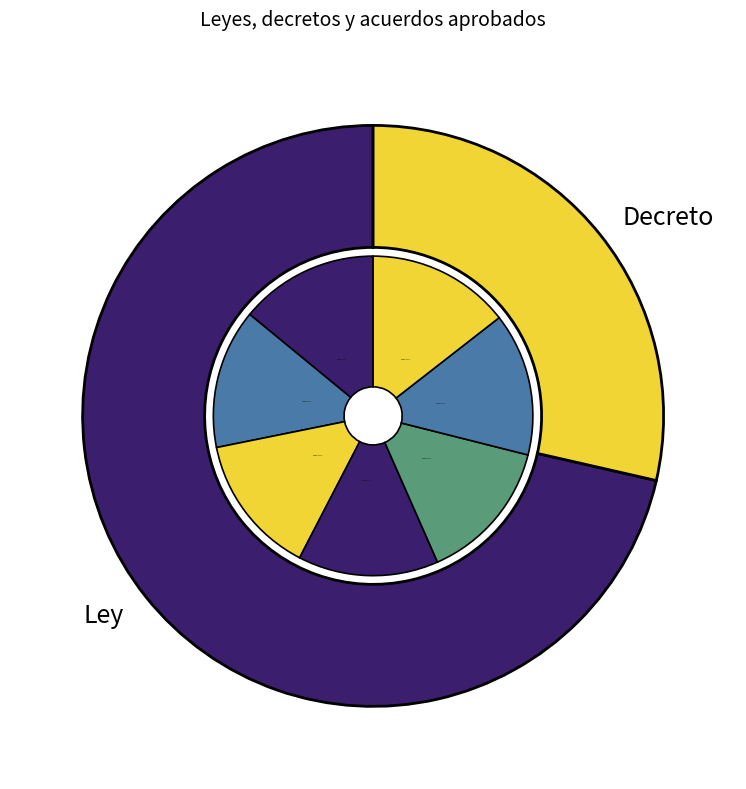

To the nearest percent, what percentage of the pie is DECRETO 281?

14%